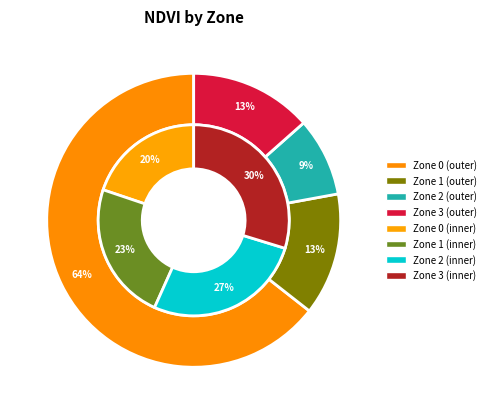

What is the majority slice?

Zone 0